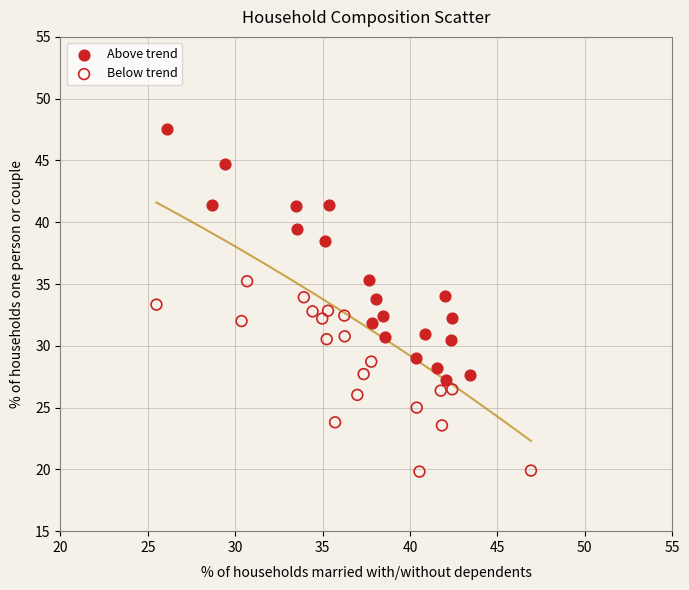

Which series contains the lowest Y value?

Below trend